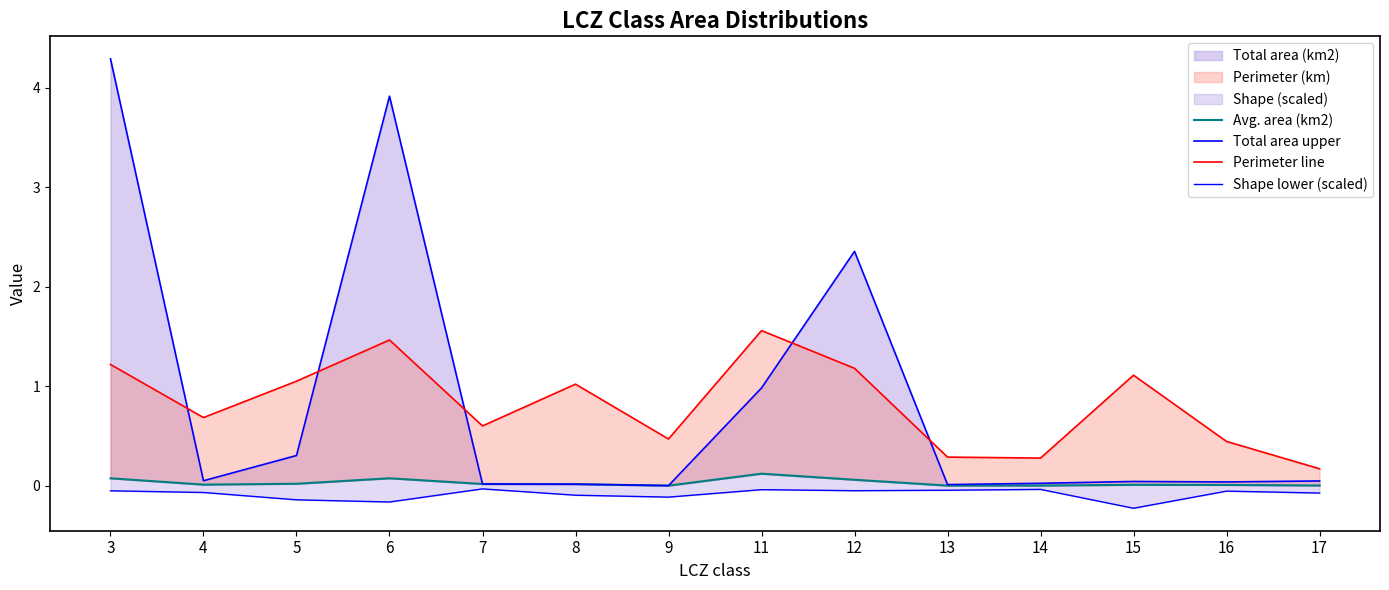

What is the value of the Perimeter line point at the 11th from the left?

0.3